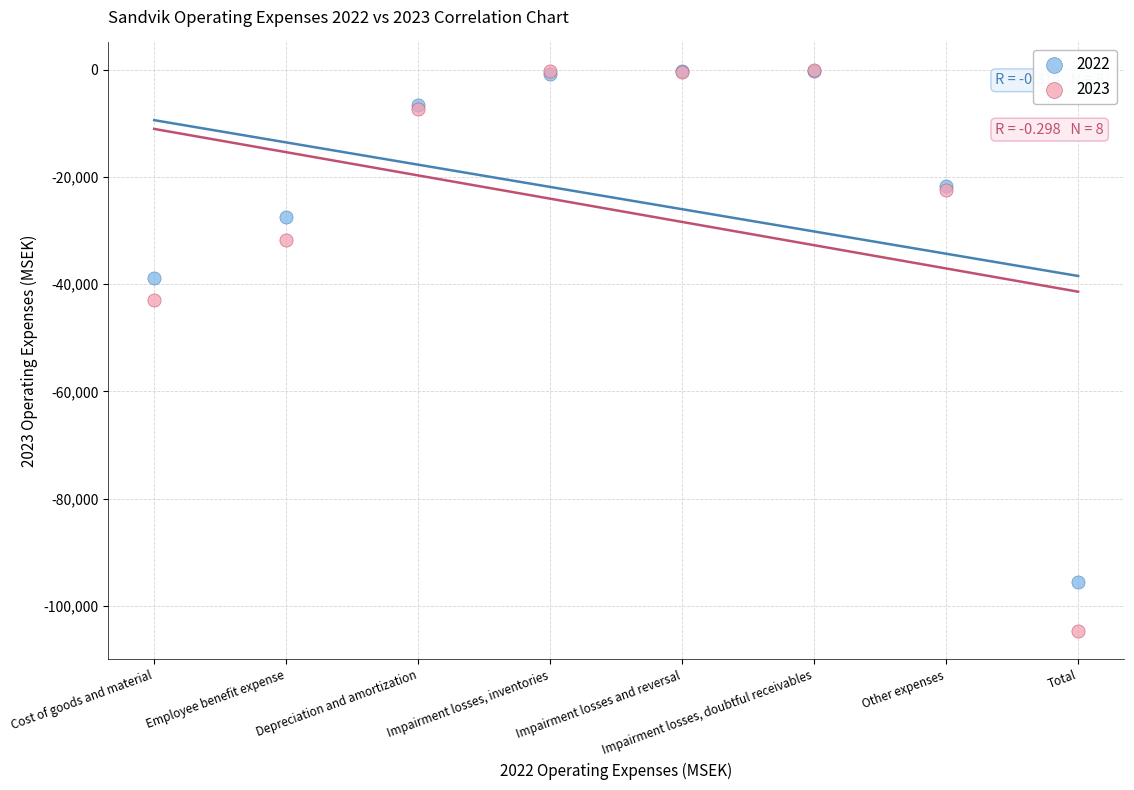

Across all series, what Y value is closest to -52436?

-42964